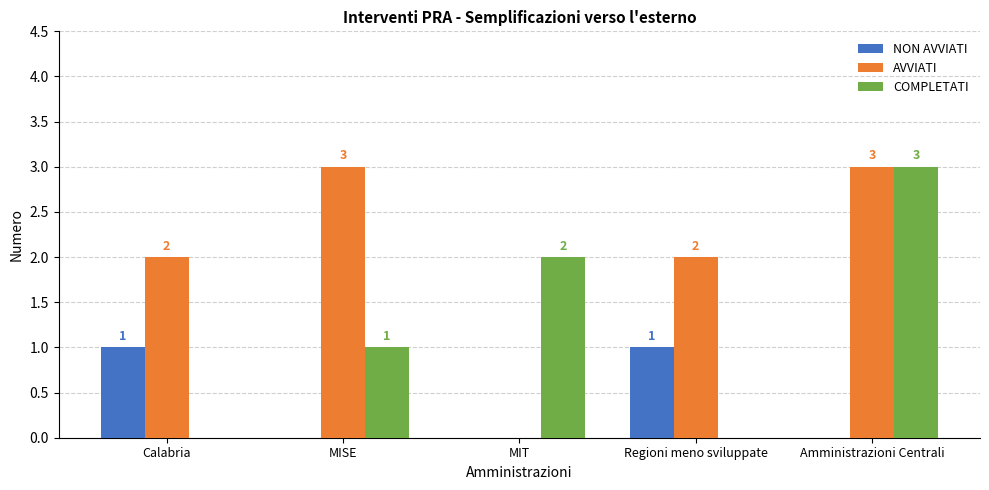

What is the sum of the AVVIATI values at MISE and Amministrazioni Centrali?

6